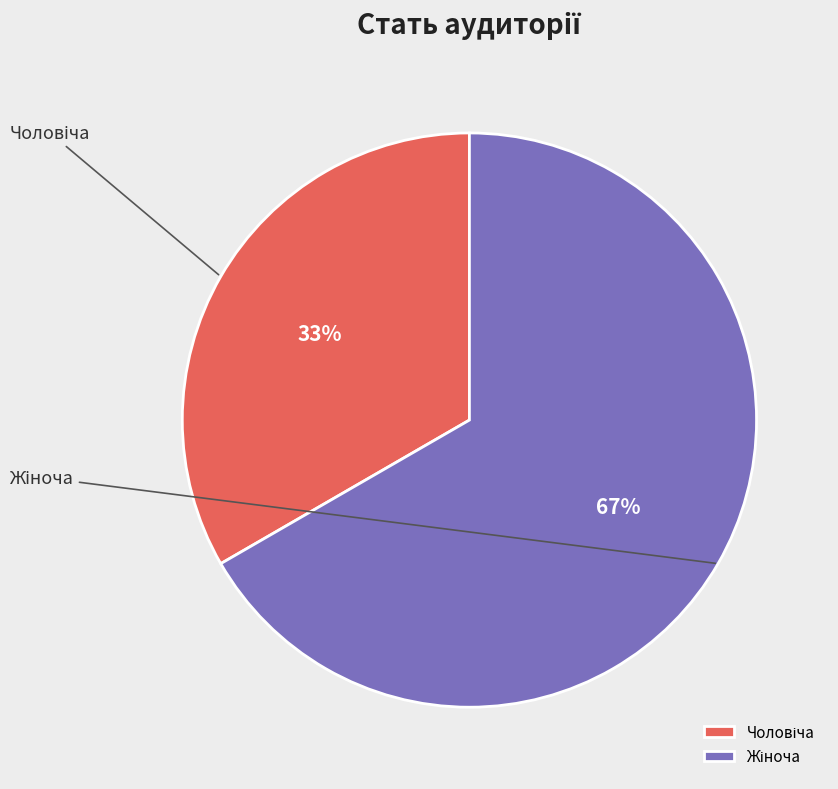

Which slice is the largest?

Жіноча